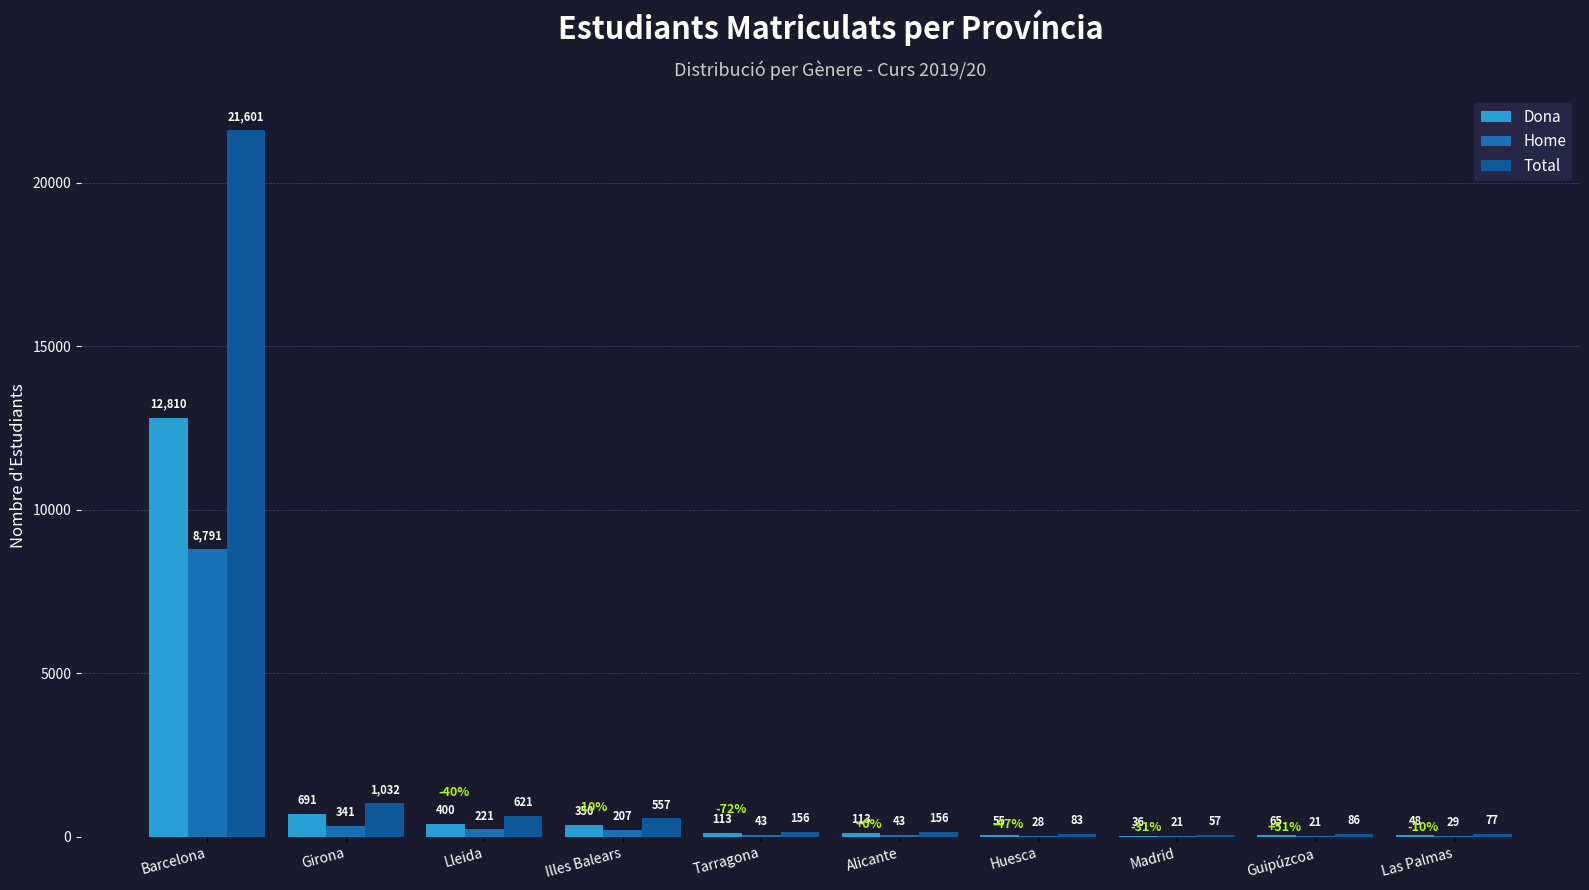

What is the total value across all series at Girona?

2064